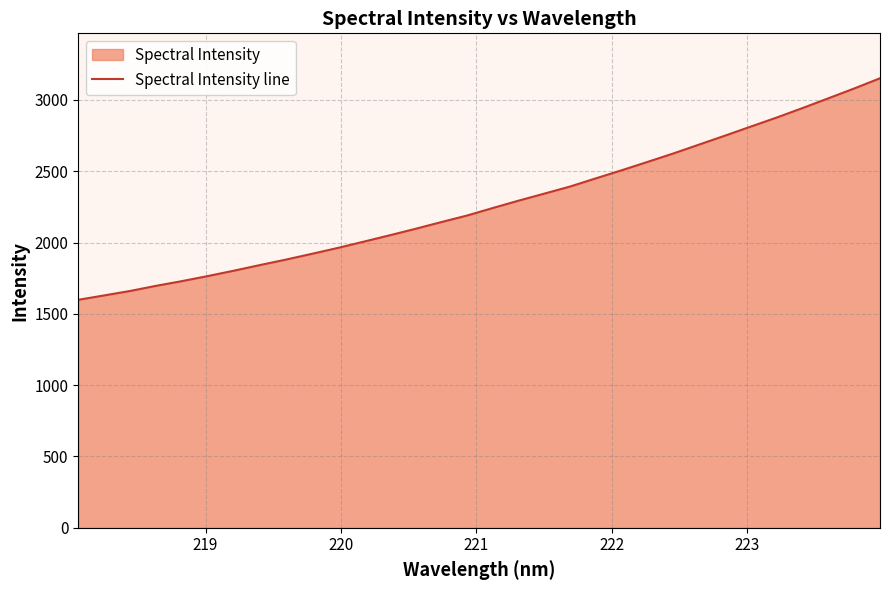

Reading left to right, extract all data points from this chart.

1598.6	1629.4	1660.5	1696.4	1729.5	1765.0	1802.3	1841.6	1879.7	1920.0	1961.2	2005.1	2049.5	2095.0	2142.3	2188.5	2241.3	2293.1	2342.6	2392.5	2450.0	2506.8	2565.3	2624.7	2687.2	2749.7	2813.4	2876.6	2943.1	3011.5	3080.5	3152.0